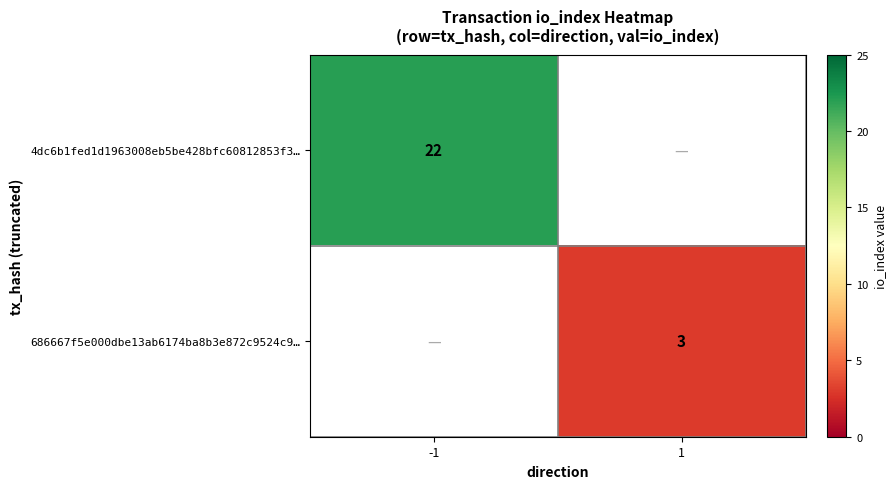

True or false: 686667f5e000dbe13ab6174ba8b3e872c9524c9… has a value of 3 at 1.

True